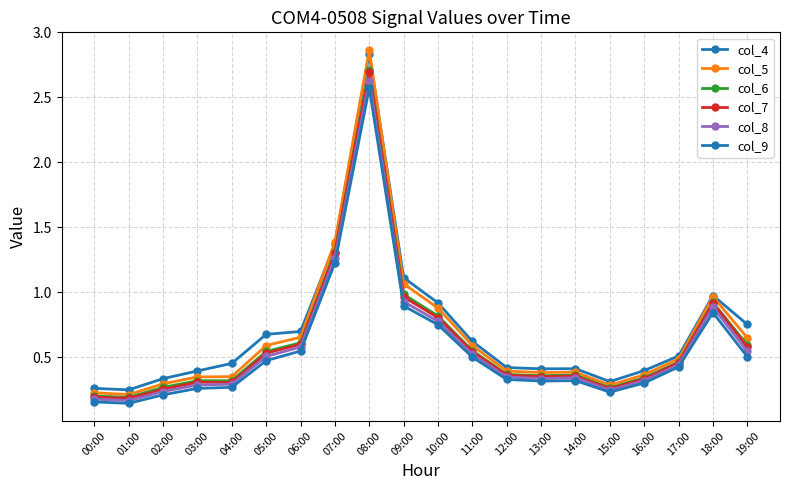

Reading left to right, extract all data points from this chart.

col_4: 0.3	0.2	0.3	0.4	0.5	0.7	0.7	1.4	2.8	1.1	0.9	0.6	0.4	0.4	0.4	0.3	0.4	0.5	1.0	0.8
col_5: 0.2	0.2	0.3	0.3	0.4	0.6	0.7	1.4	2.9	1.1	0.9	0.6	0.4	0.4	0.4	0.3	0.4	0.5	1.0	0.6
col_6: 0.2	0.2	0.3	0.3	0.3	0.5	0.6	1.3	2.7	1.0	0.8	0.6	0.4	0.4	0.4	0.3	0.3	0.5	0.9	0.6
col_7: 0.2	0.2	0.3	0.3	0.3	0.5	0.6	1.3	2.7	1.0	0.8	0.5	0.4	0.4	0.4	0.3	0.3	0.5	0.9	0.6
col_8: 0.2	0.2	0.2	0.3	0.3	0.5	0.6	1.3	2.6	0.9	0.8	0.5	0.3	0.3	0.3	0.2	0.3	0.4	0.9	0.5
col_9: 0.2	0.1	0.2	0.3	0.3	0.5	0.5	1.2	2.6	0.9	0.8	0.5	0.3	0.3	0.3	0.2	0.3	0.4	0.8	0.5